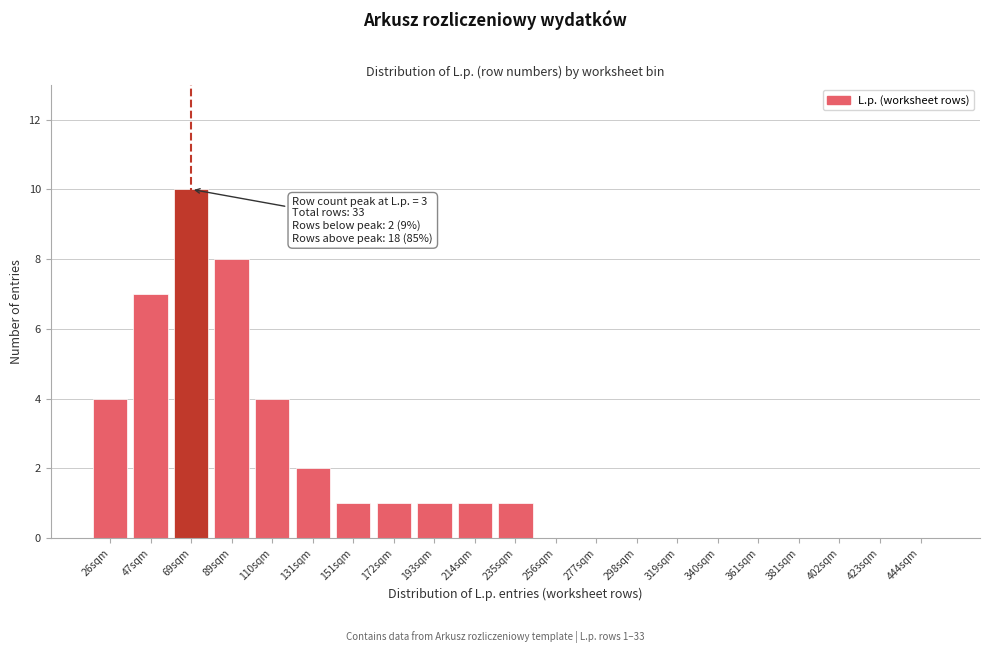

Reading left to right, extract all data points from this chart.

26sqm=4	47sqm=7	69sqm=10	89sqm=8	110sqm=4	131sqm=2	151sqm=1	172sqm=1	193sqm=1	214sqm=1	235sqm=1	256sqm=0	277sqm=0	298sqm=0	319sqm=0	340sqm=0	361sqm=0	381sqm=0	402sqm=0	423sqm=0	444sqm=0